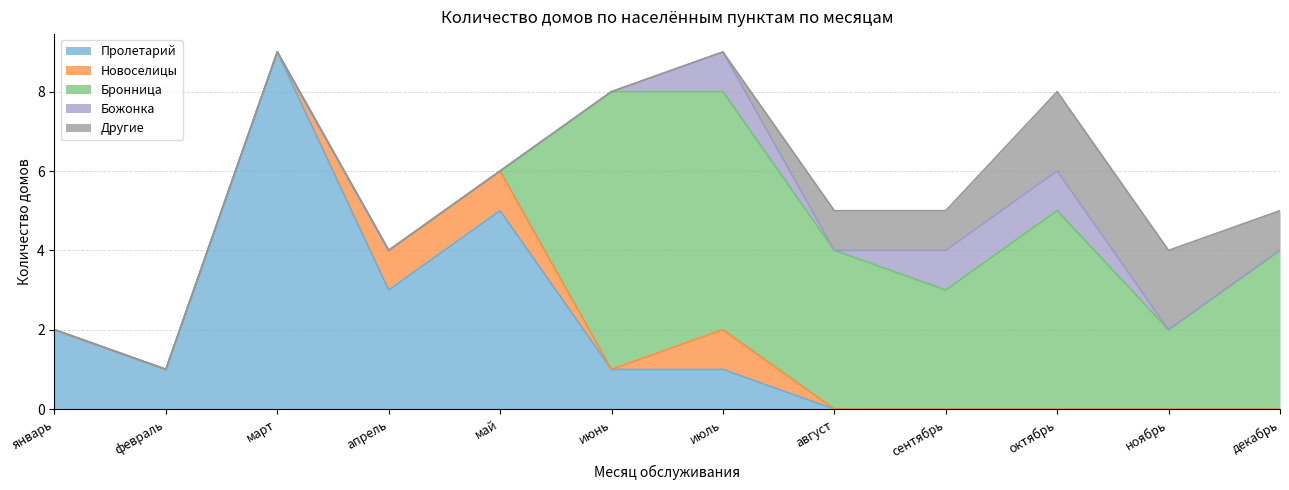

At how many categories does at least one series exceed 1?

11